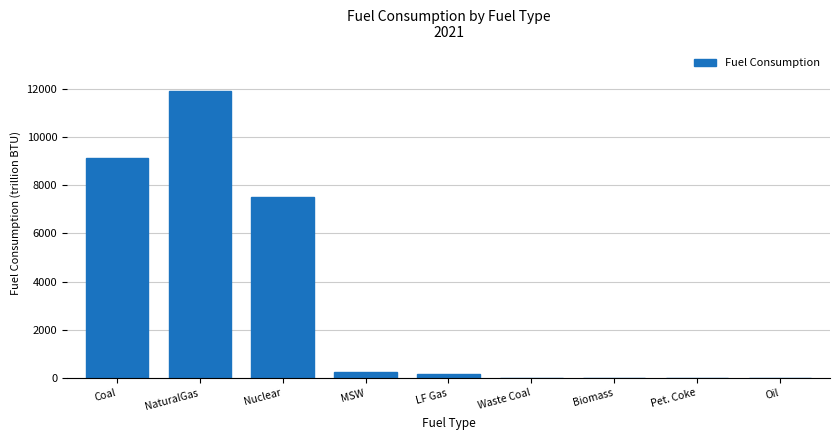

What is the change in value from Coal to Nuclear?

-1619.9